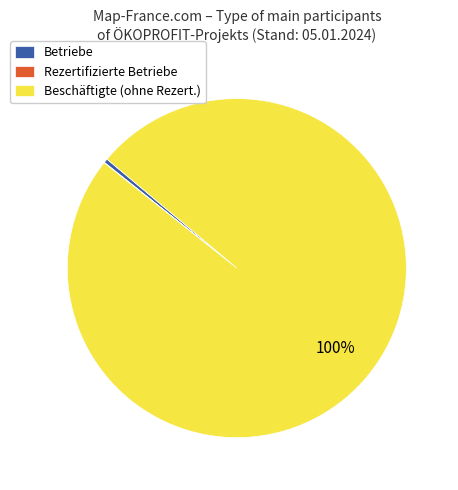

Is it true that Beschäftigte (ohne Rezert.) is 100% of the pie?

True